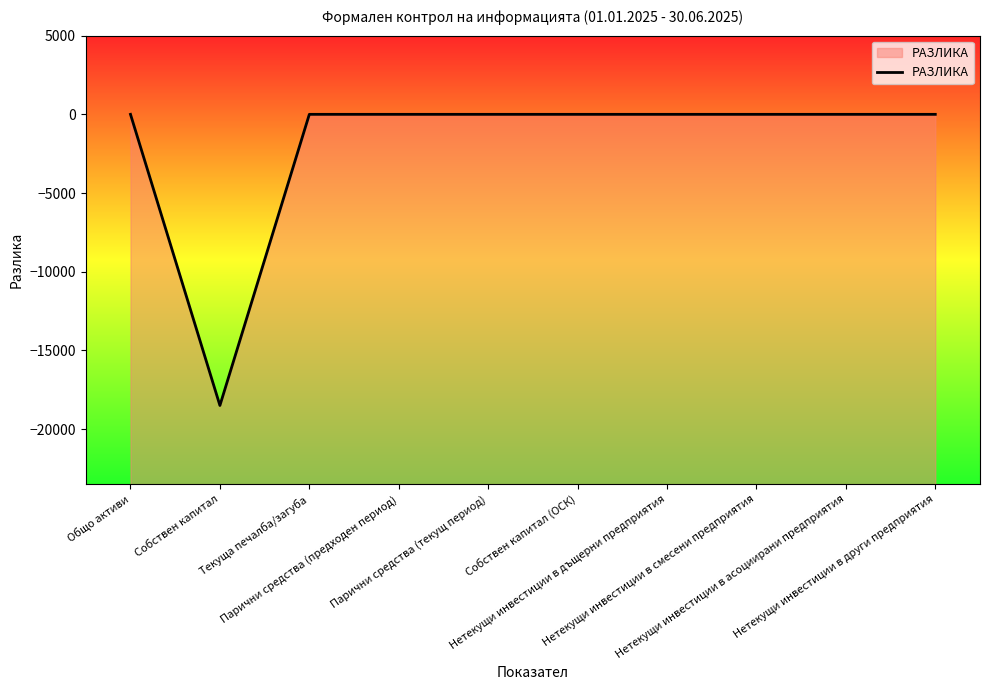

Rank the categories by value from highest to lowest.

Общо активи, Текуща печалба/загуба, Парични средства (предходен период), Парични средства (текущ период), Собствен капитал (ОСК), Нетекущи инвестиции в дъщерни предприятия, Нетекущи инвестиции в смесени предприятия, Нетекущи инвестиции в асоциирани предприятия, Нетекущи инвестиции в други предприятия, Собствен капитал